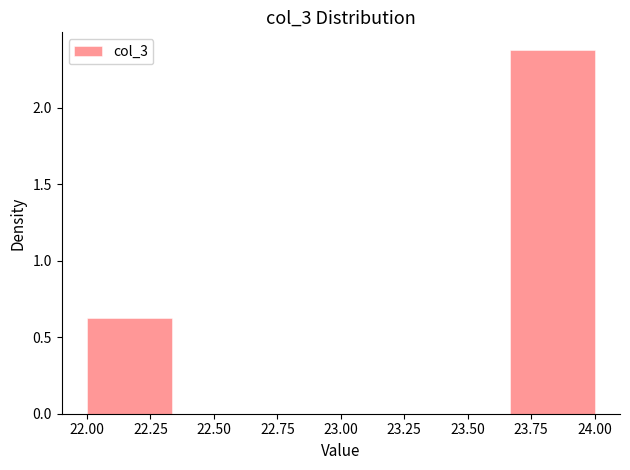

Reading left to right, transcribe this chart: for each bar, give the range it covers on the x-axis and its height. Neither the bar edges nor the heights are printed on the chart, so give them approximately, as read against the axes.

22.00 to 22.35: 0.65
22.35 to 22.65: 0
22.65 to 23.00: 0
23.00 to 23.35: 0
23.35 to 23.65: 0
23.65 to 24.00: 2.40